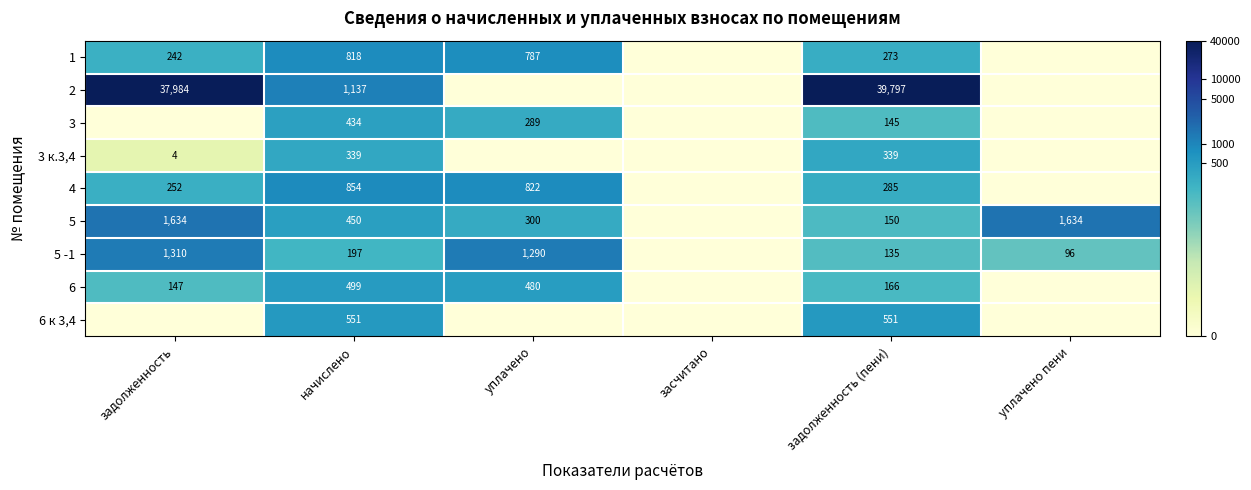

What is the spread (max minus min) of values at задолженность (пени)?

39662